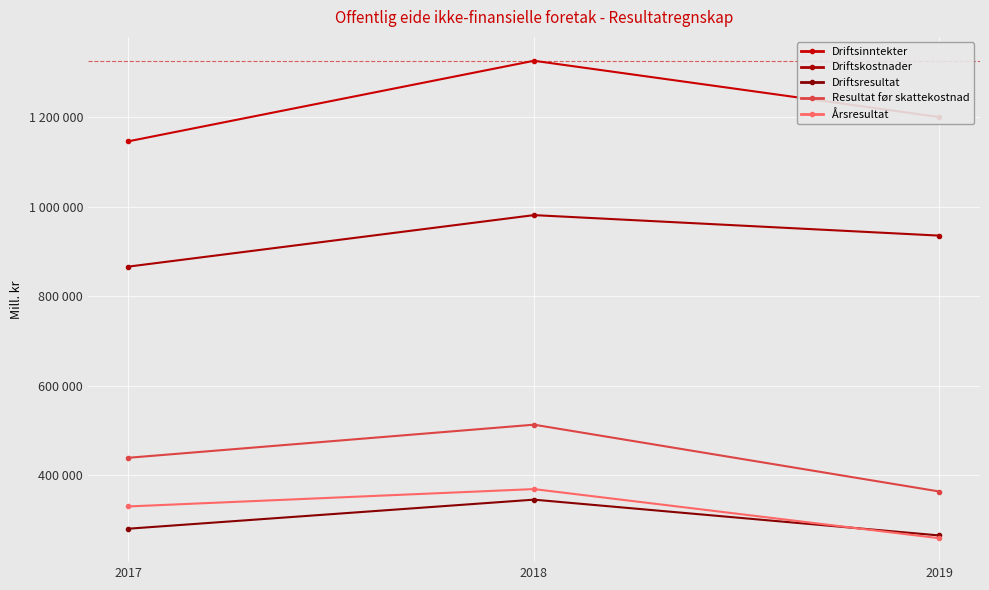

True or false: Resultat før skattekostnad has a value of 363369 at 2019.

True